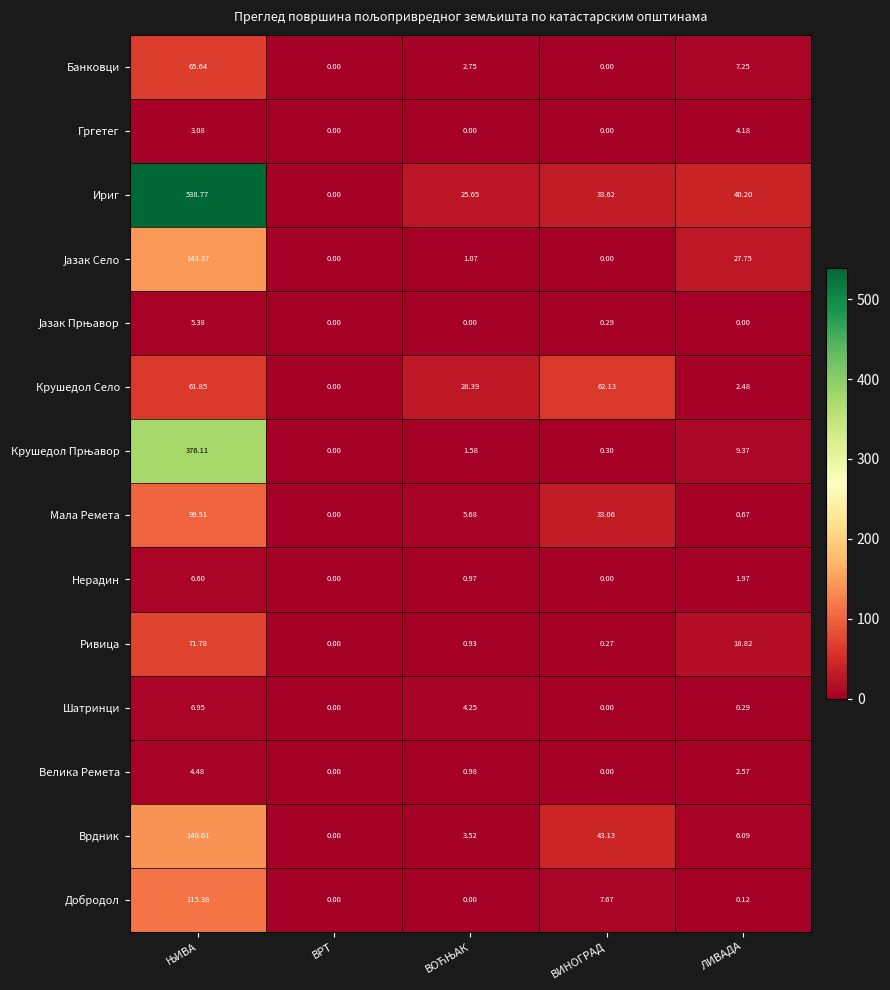

Which category has the highest value in the Крушедол Село series?

ВИНОГРАД